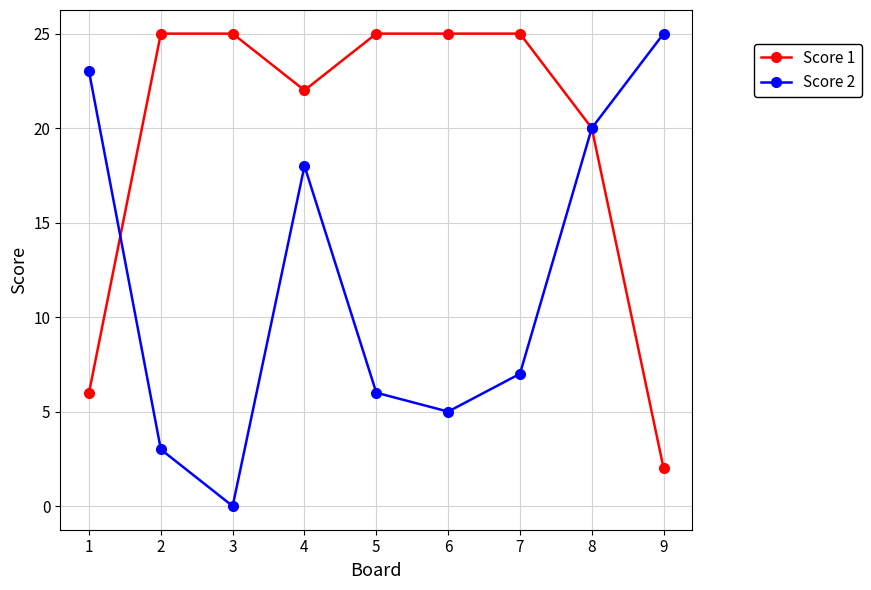

Does the chart have visible grid lines?

Yes